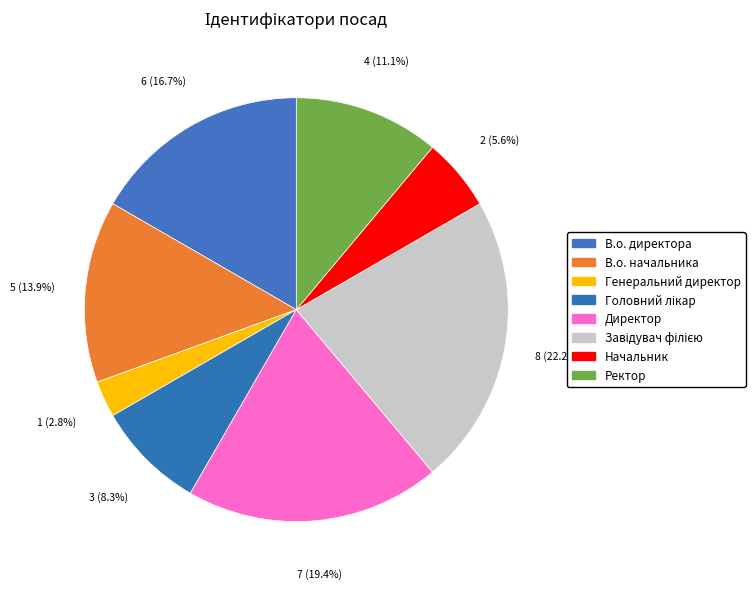

Is there any slice that represents more than half of the pie?

No